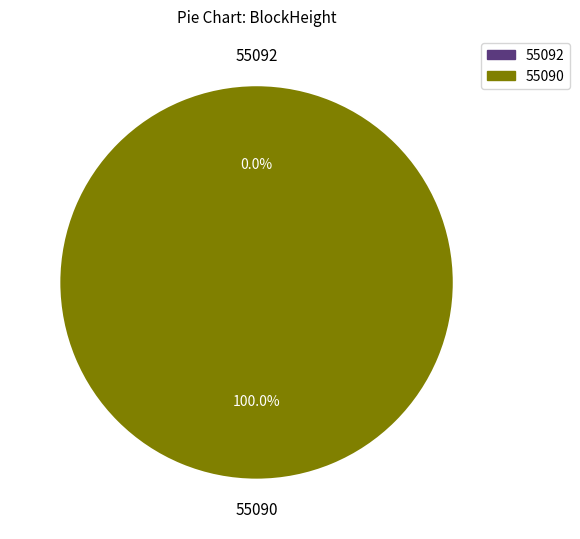

Do 55090 and 55092 together represent more than half of the pie?

Yes